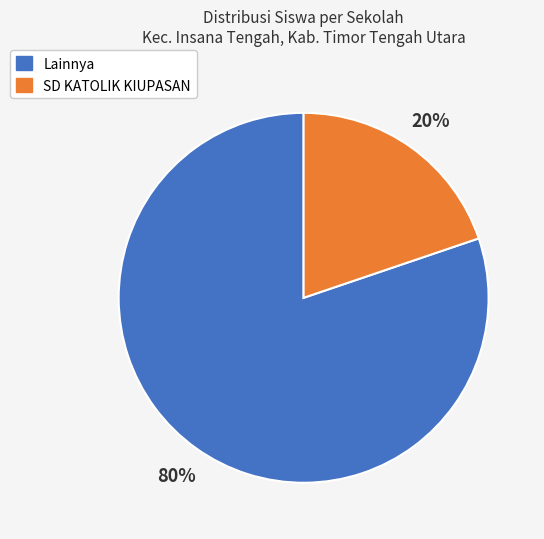

To the nearest percent, what is the average slice percentage?

50%